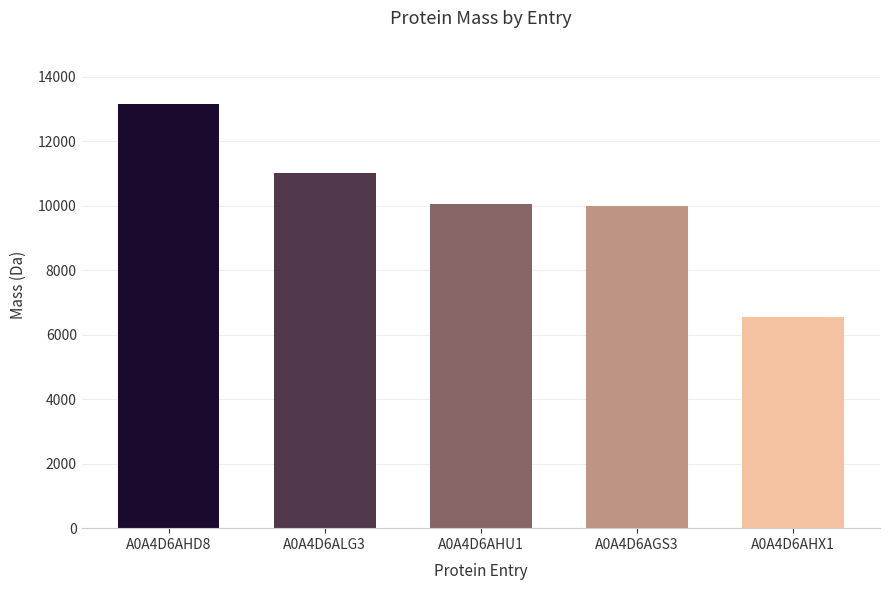

How many bars are there in total?

5